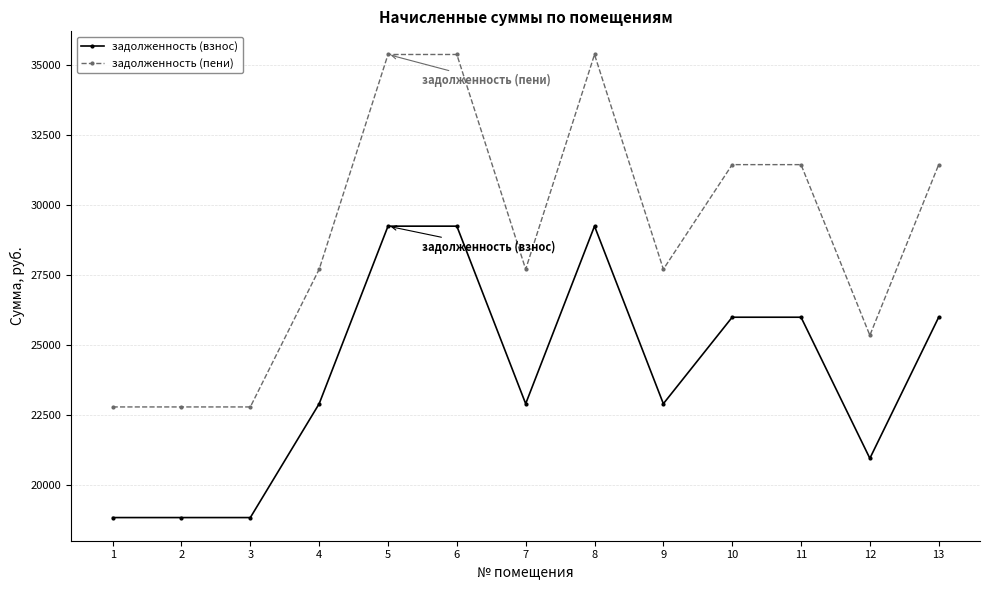

Reading left to right, extract all data points from this chart.

задолженность (взнос): 18840.7	18840.7	18840.7	22901.3	29235.6	29235.6	22901.3	29235.6	22901.3	25987.2	25987.2	20952.2	25987.2
задолженность (пени): 22787.0	22787.0	22787.0	27698.2	35359.2	35359.2	27698.2	35359.2	27698.2	31430.4	31430.4	25340.9	31430.4